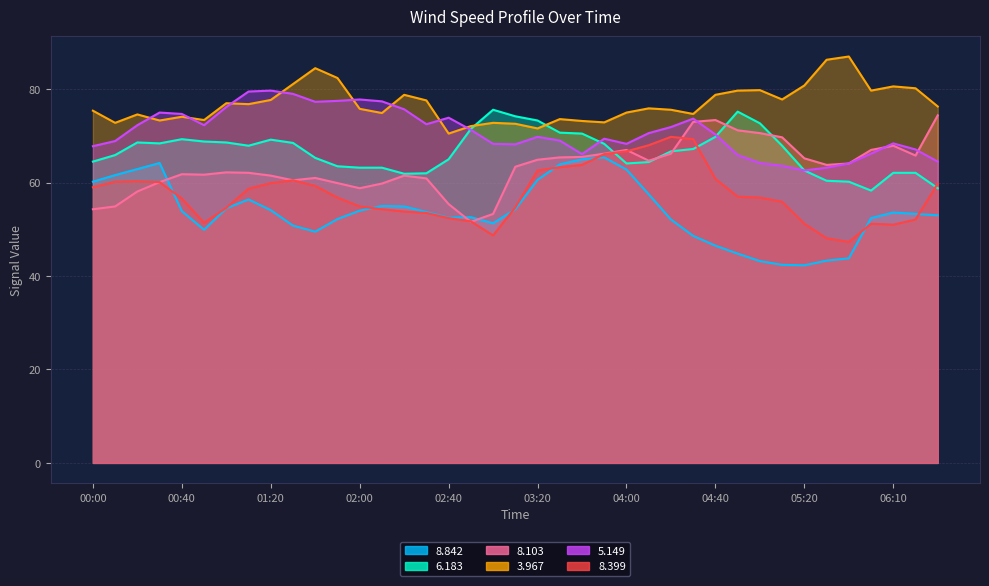

Reading right to left, extract all data points from this chart.

8.842: 53.0	53.3	53.6	52.4	43.8	43.3	42.3	42.4	43.2	44.8	46.5	48.6	52.1	57.5	62.8	65.4	65.0	63.9	60.6	54.3	51.3	52.6	52.5	53.7	54.9	55.0	54.0	52.2	49.5	50.8	54.1	56.4	54.5	49.9	53.9	64.2	62.9	61.6	60.2
6.183: 58.8	62.1	62.1	58.3	60.2	60.4	62.6	67.9	72.7	75.2	69.8	67.2	66.7	64.4	64.1	68.3	70.5	70.7	73.3	74.2	75.6	71.5	65.0	62.0	61.9	63.2	63.2	63.5	65.3	68.5	69.2	67.9	68.6	68.8	69.3	68.4	68.6	65.9	64.5
8.103: 74.4	65.8	67.9	67.0	64.1	63.8	65.2	69.7	70.6	71.2	73.4	73.0	66.2	64.7	67.0	66.2	65.5	65.4	64.9	63.4	53.3	51.6	55.4	60.9	61.5	59.8	58.8	59.9	61.0	60.5	61.5	62.1	62.2	61.7	61.8	60.1	58.1	54.9	54.3
3.967: 76.3	80.2	80.6	79.7	87.0	86.3	80.8	77.8	79.8	79.7	78.8	74.7	75.6	75.9	75.0	72.9	73.2	73.6	71.6	72.6	72.8	72.1	70.5	77.6	78.8	74.9	75.8	82.4	84.5	81.1	77.7	76.8	77.0	73.4	74.1	73.3	74.6	72.8	75.4
5.149: 64.5	67.1	68.4	66.2	64.1	63.2	62.6	63.6	64.2	65.9	70.3	73.7	71.9	70.6	68.3	69.4	66.1	69.0	69.8	68.2	68.3	71.3	73.9	72.5	75.7	77.4	77.8	77.5	77.3	79.0	79.7	79.5	76.2	72.3	74.7	75.0	72.3	68.9	67.8
8.399: 59.8	52.1	51.0	51.2	47.3	48.1	51.2	55.9	56.8	57.0	60.8	69.3	69.8	68.0	66.7	66.1	63.8	63.3	62.6	54.7	48.7	51.7	52.4	53.5	53.8	54.3	54.9	56.8	59.3	60.5	59.9	58.7	54.6	51.4	56.6	60.1	60.3	60.2	59.0